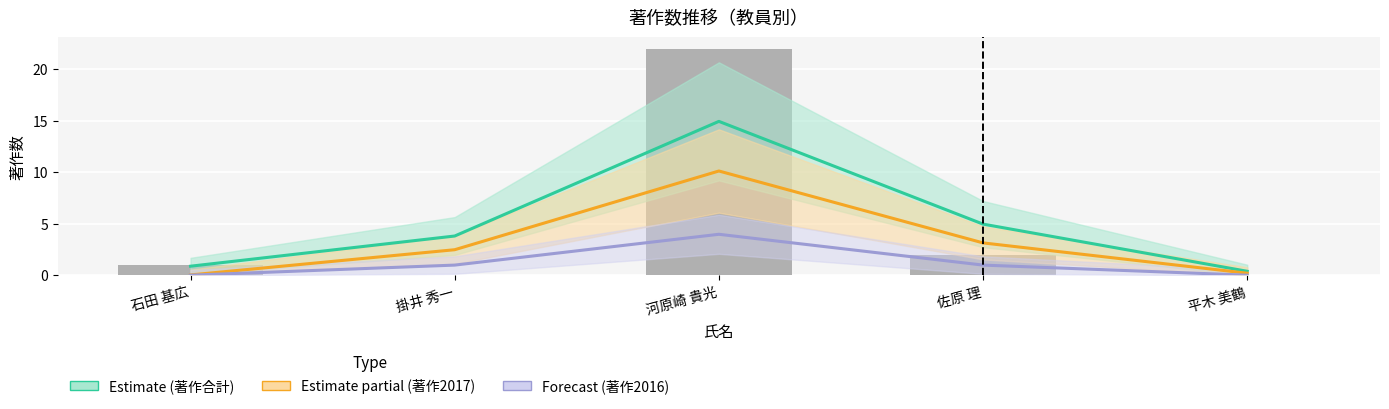

The value of 著作2016 at 石田 基広 is 0. True or false?

True